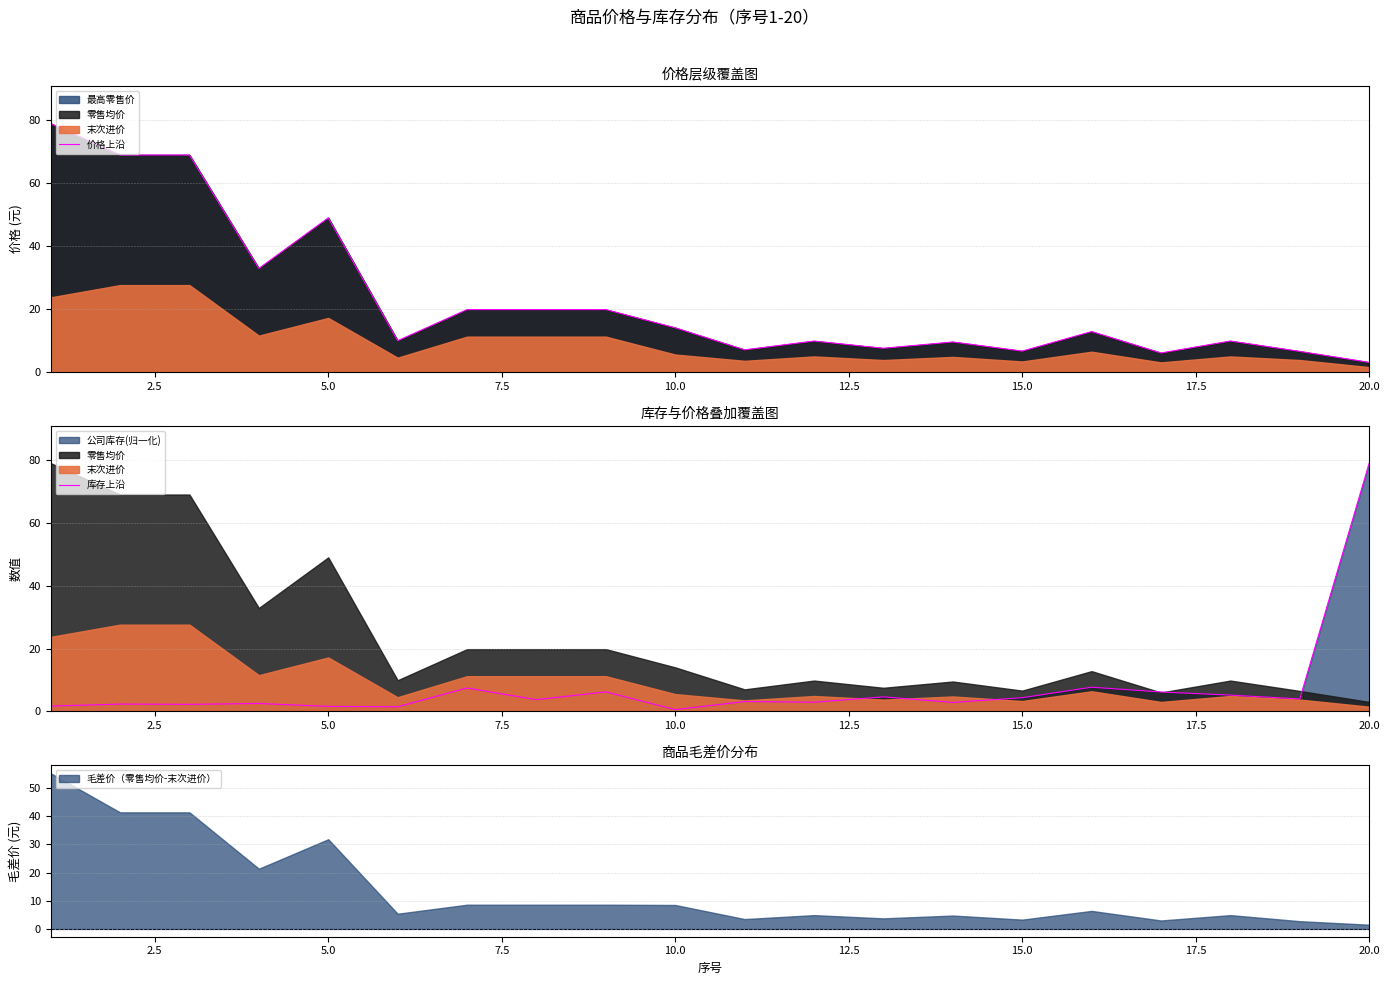

At which label does 库存上沿 reach its peak?

20.0